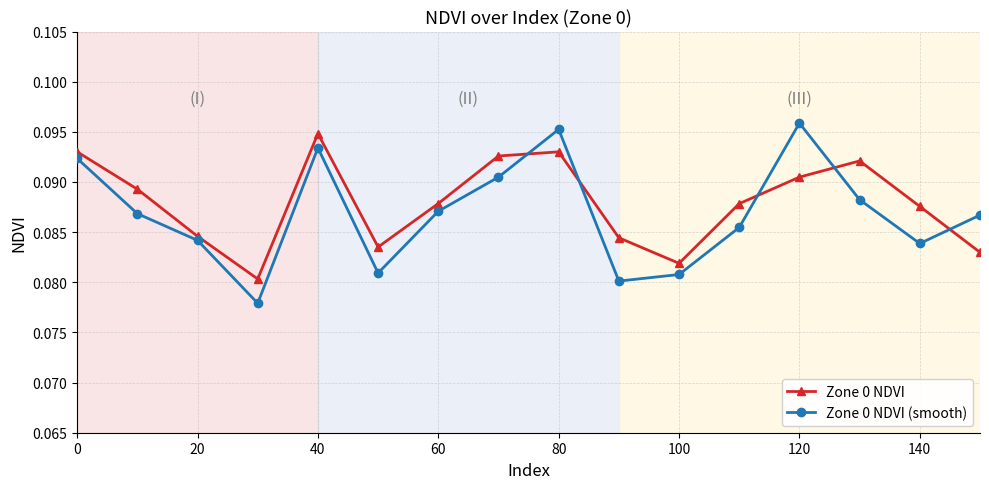

Count the Zone 0 NDVI values in the range 0 to 1.

16